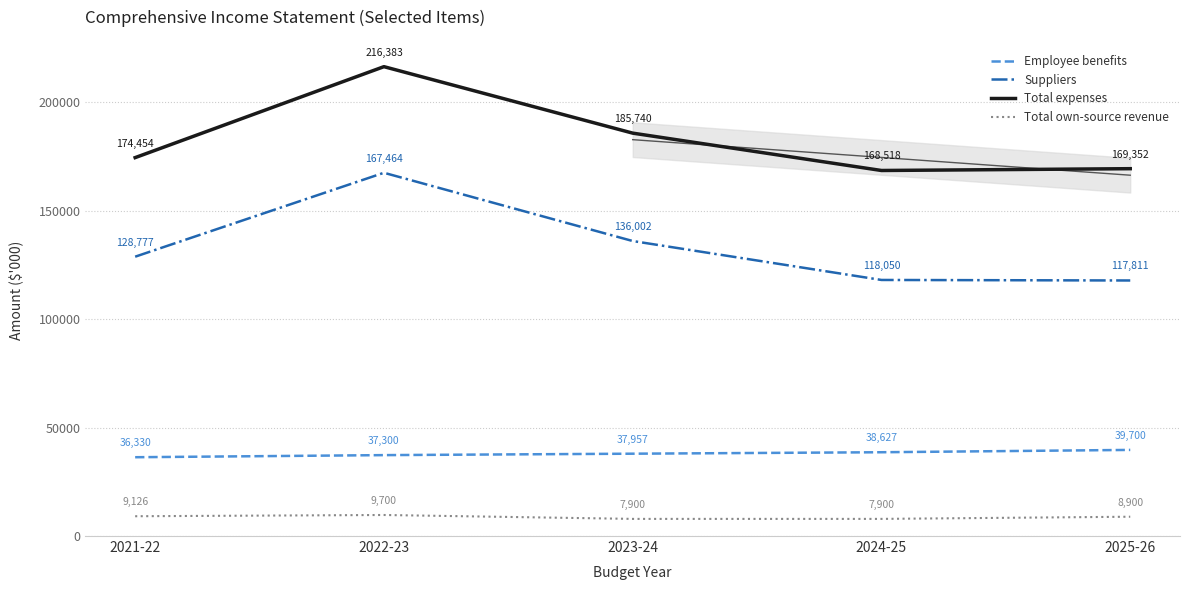

At which category does Suppliers reach its first local peak?

2022-23